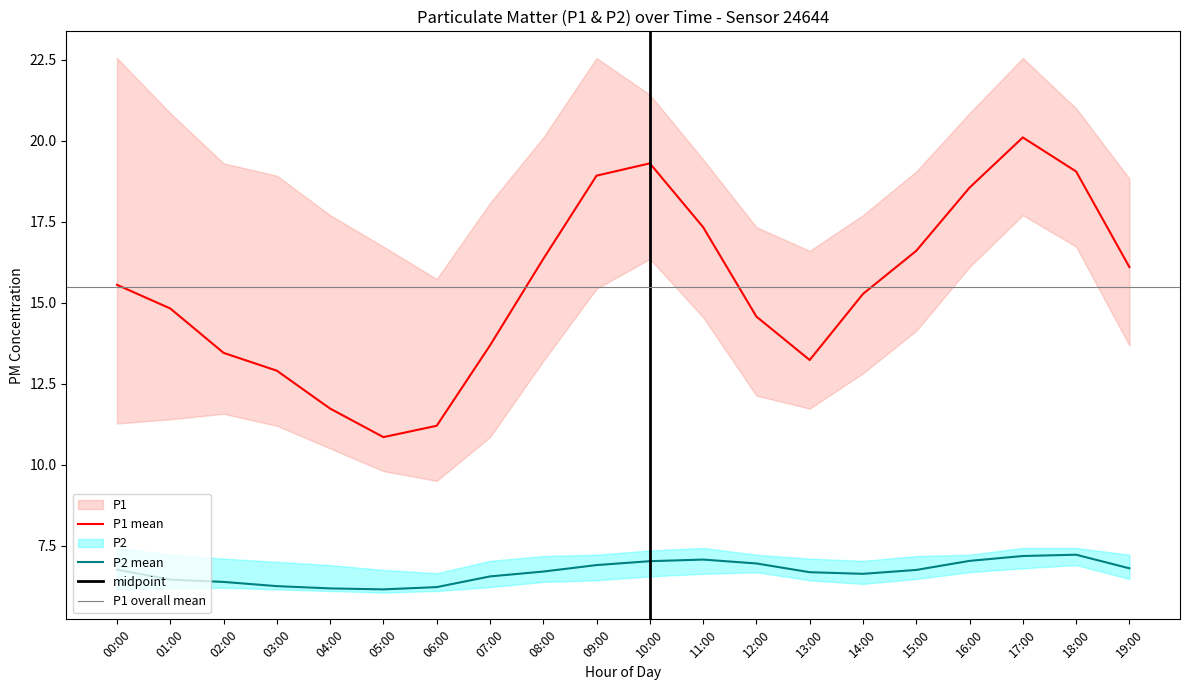

What is the difference between the second highest and minimum values in the P1 series?

8.5